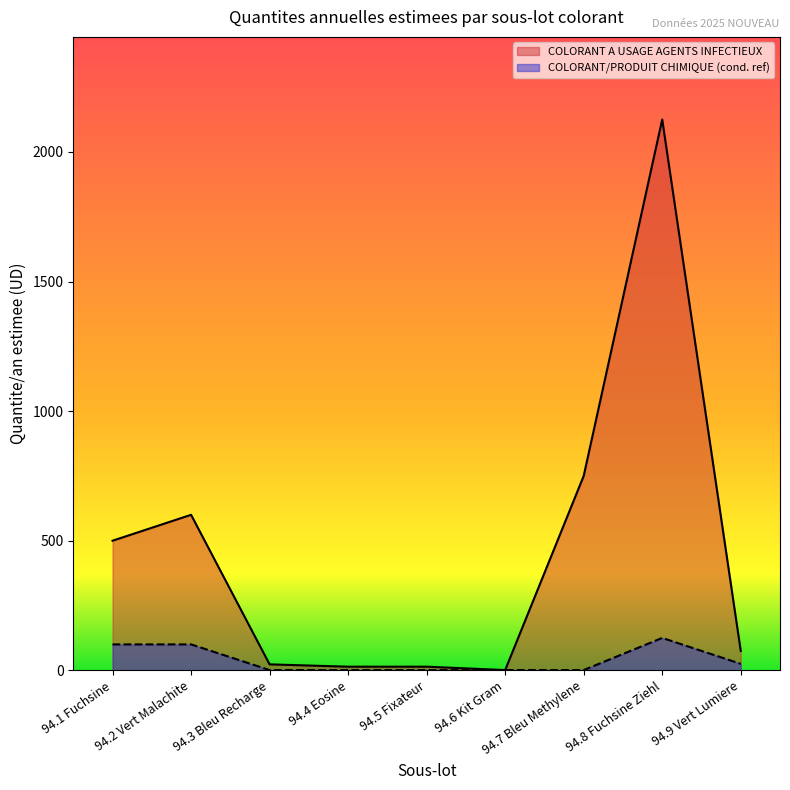

How many lines are shown in the chart?

2